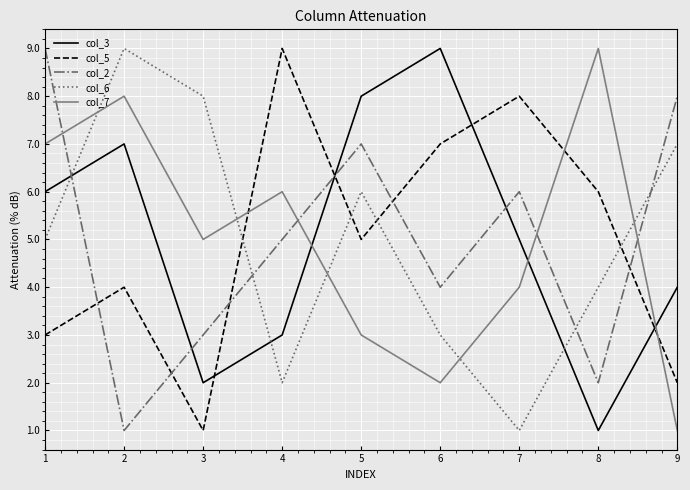

What is the maximum value for col_2?

9